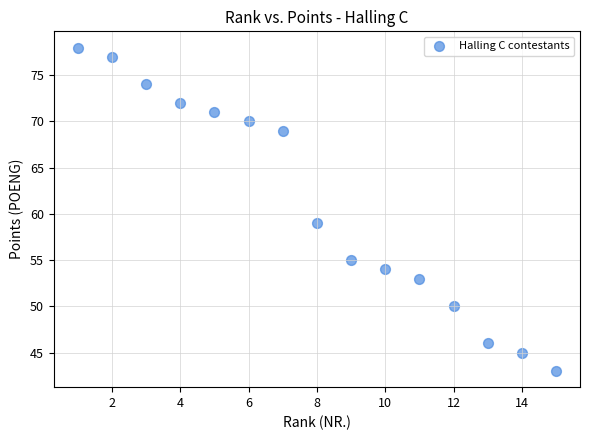

What is the range of X values (max minus min)?

14